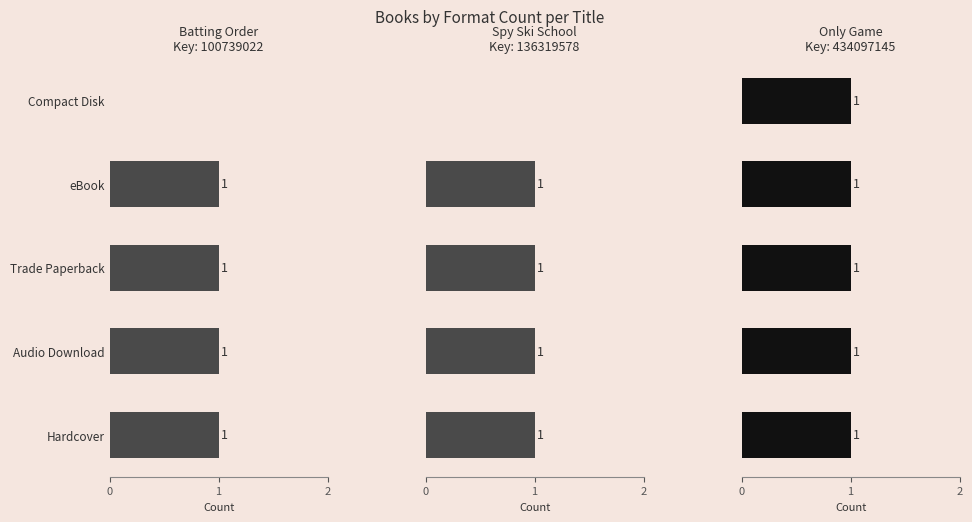

How many distinct data groups are displayed?

3